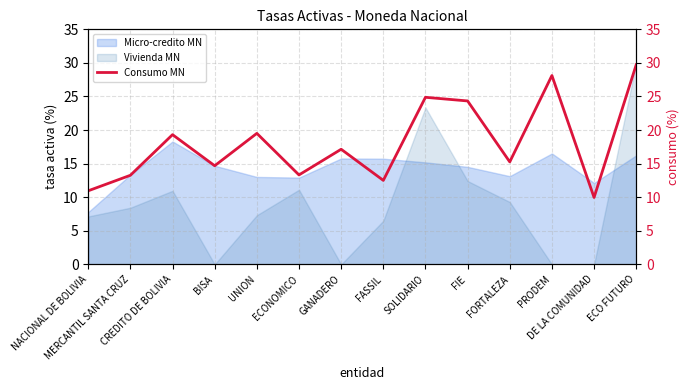

Reading right to left, extract all data points from this chart.

ECO FUTURO=29.7	DE LA COMUNIDAD=10.0	PRODEM=28.1	FORTALEZA=15.3	FIE=24.3	SOLIDARIO=24.9	FASSIL=12.5	GANADERO=17.1	ECONOMICO=13.3	UNION=19.5	BISA=14.7	CREDITO DE BOLIVIA=19.3	MERCANTIL SANTA CRUZ=13.3	NACIONAL DE BOLIVIA=11.0